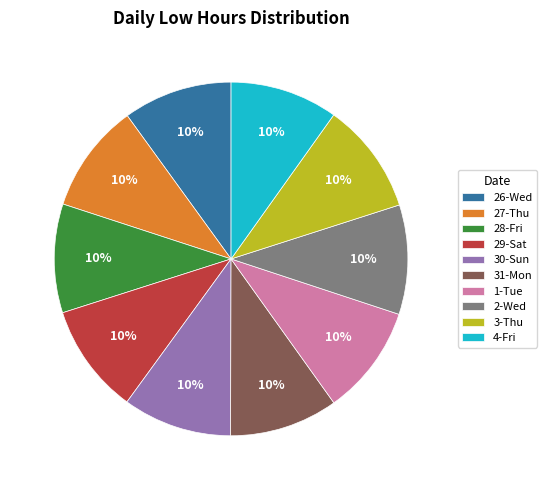

The 26-Wed slice represents 15% of the pie. True or false?

False